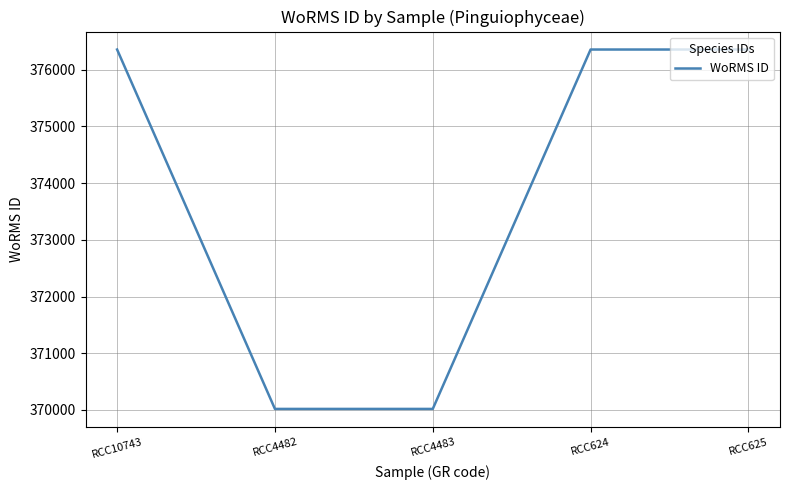

Does the chart have visible grid lines?

Yes